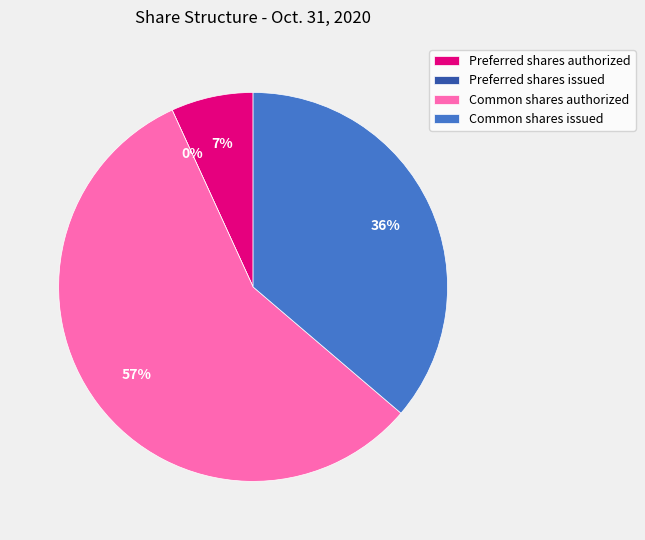

To the nearest percent, what portion does Common shares authorized represent?

57%